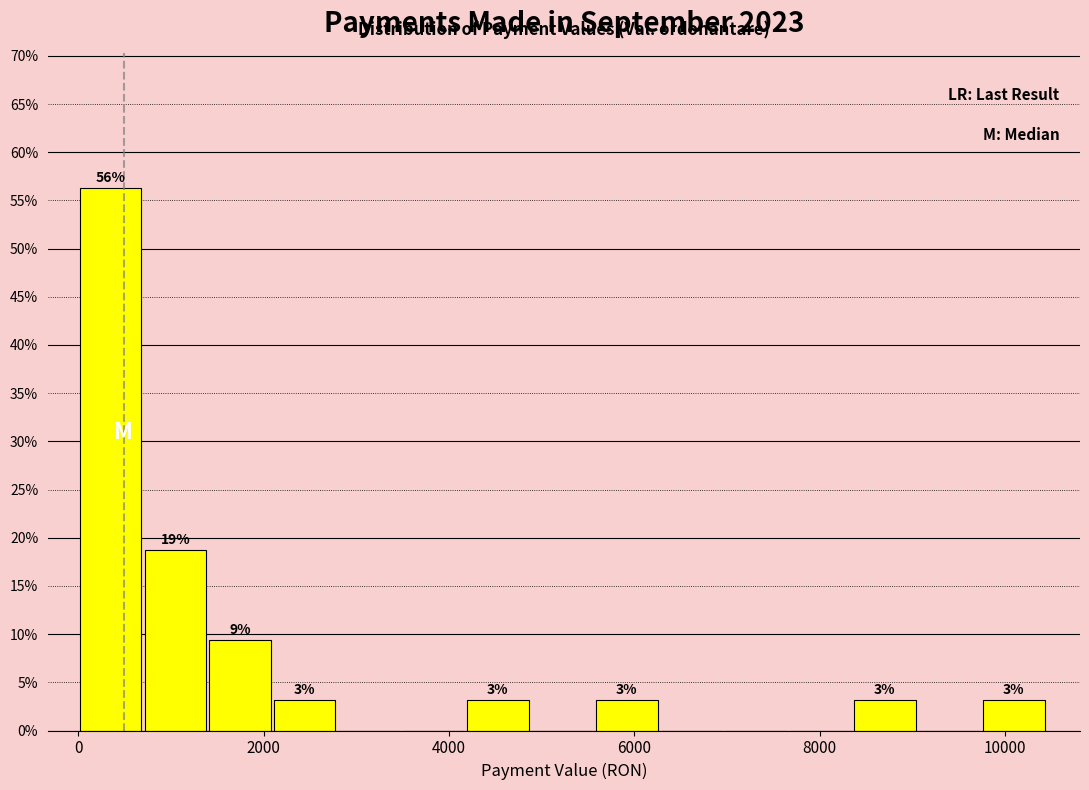

Read against the x-axis, roughly where is the centre of the tallest bar?

400